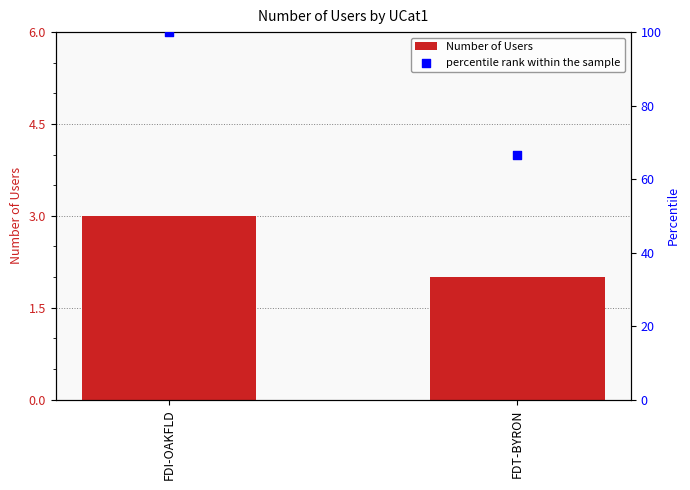

Which series reaches the maximum Y coordinate?

percentile rank within the sample